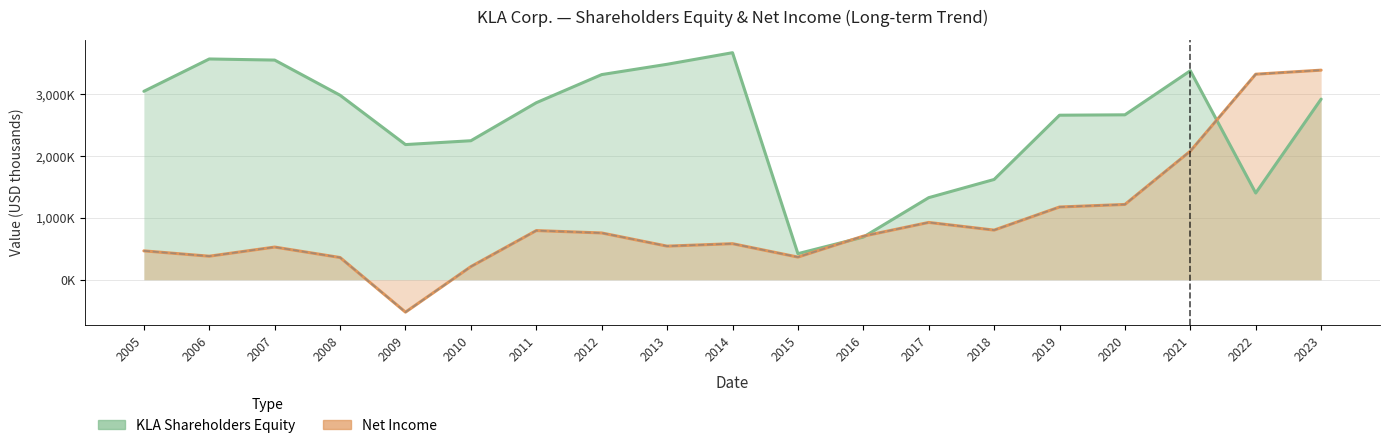

Which series has the widest spread of values?

Net Income